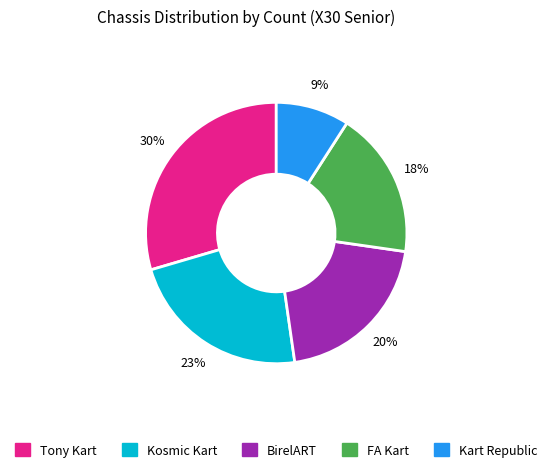

What is the largest slice in the pie chart?

Tony Kart